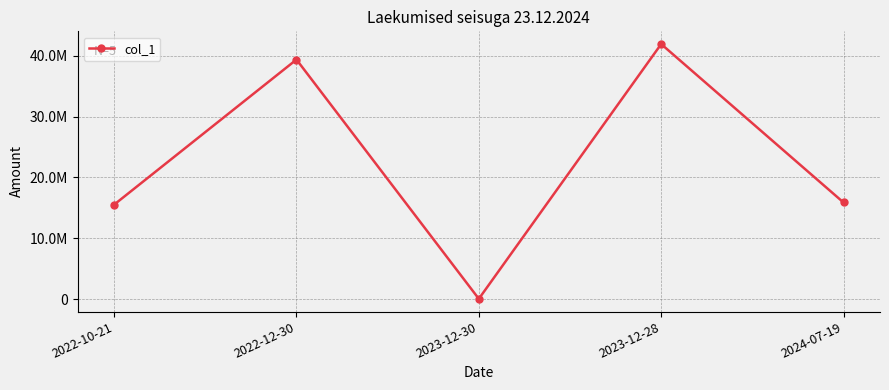

What is the change in value from 2022-10-21 to 2023-12-28?

+26404000